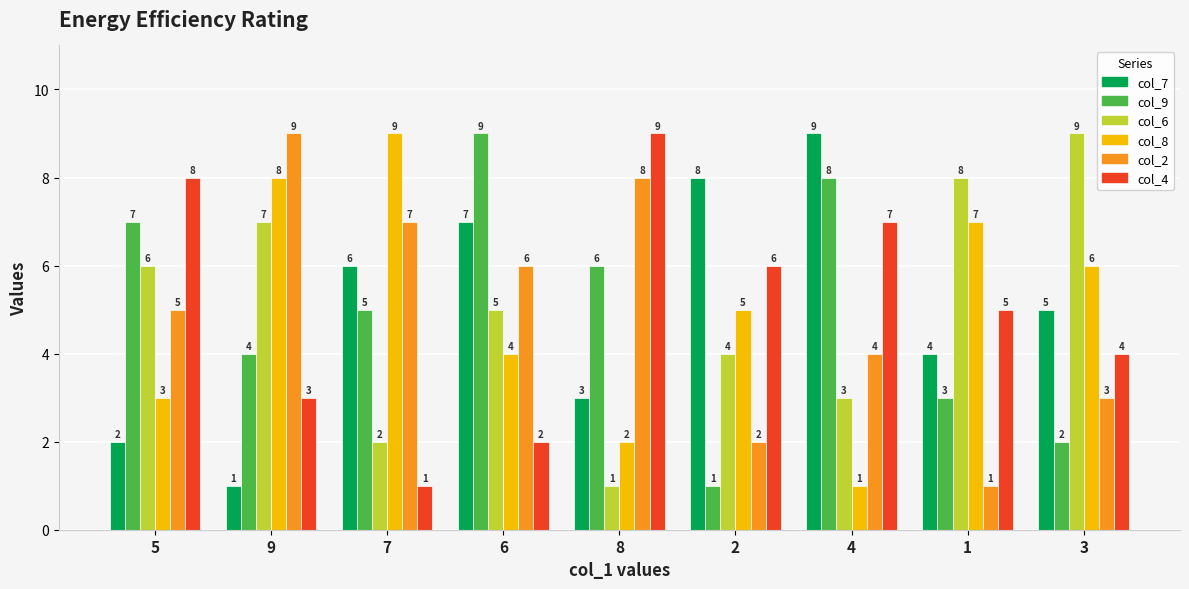

What is the sum of the col_2 values at 9 and 3?

12